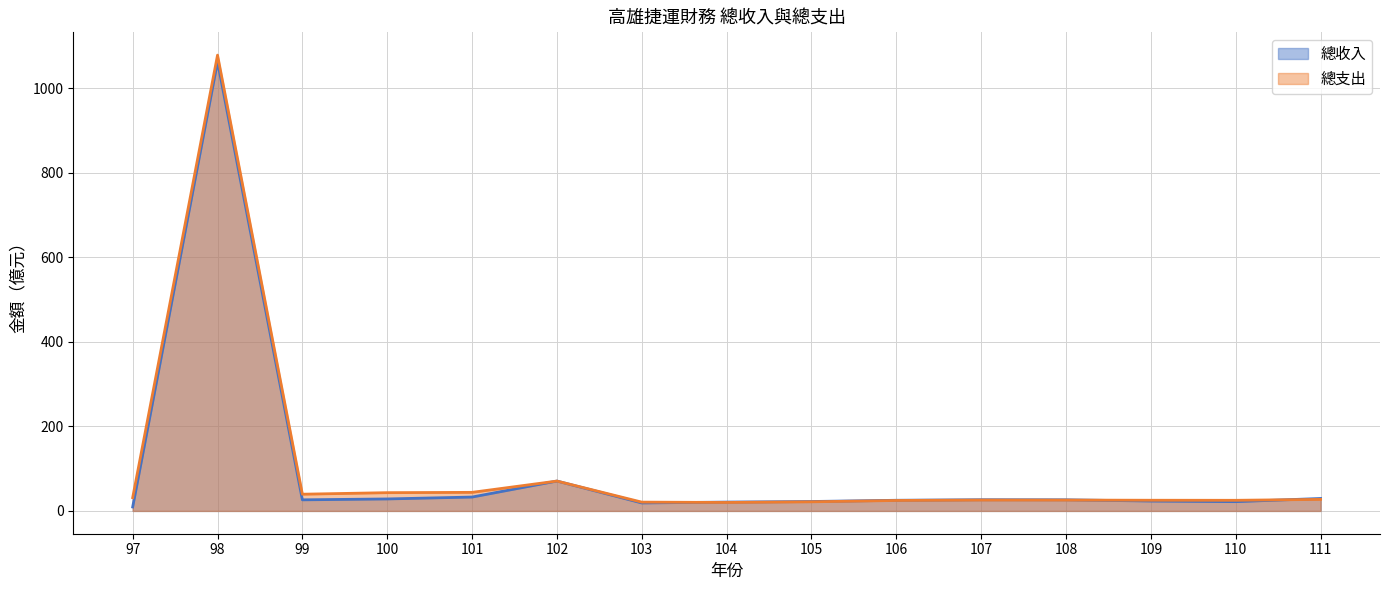

How many values in the 總支出 series exceed 25?

11